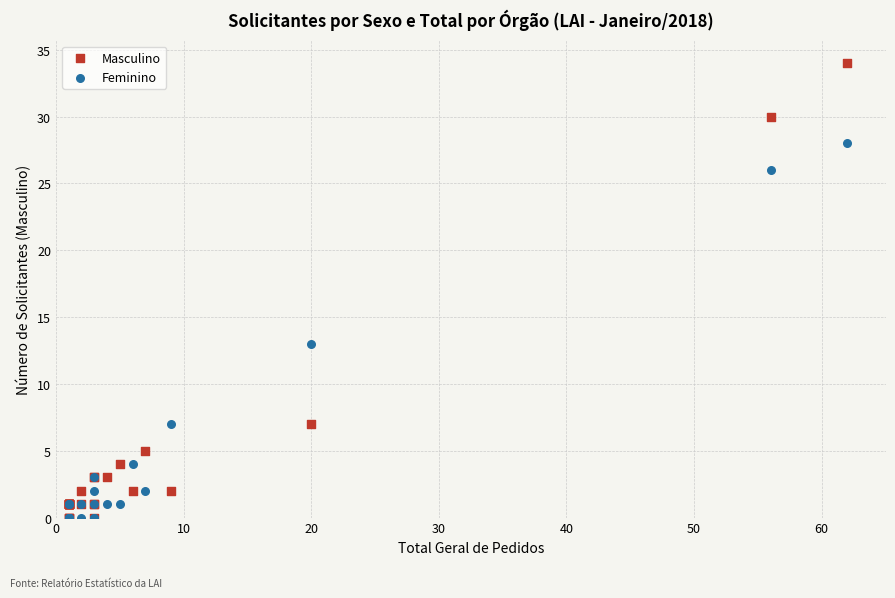

Which series contains the highest Y value?

Masculino